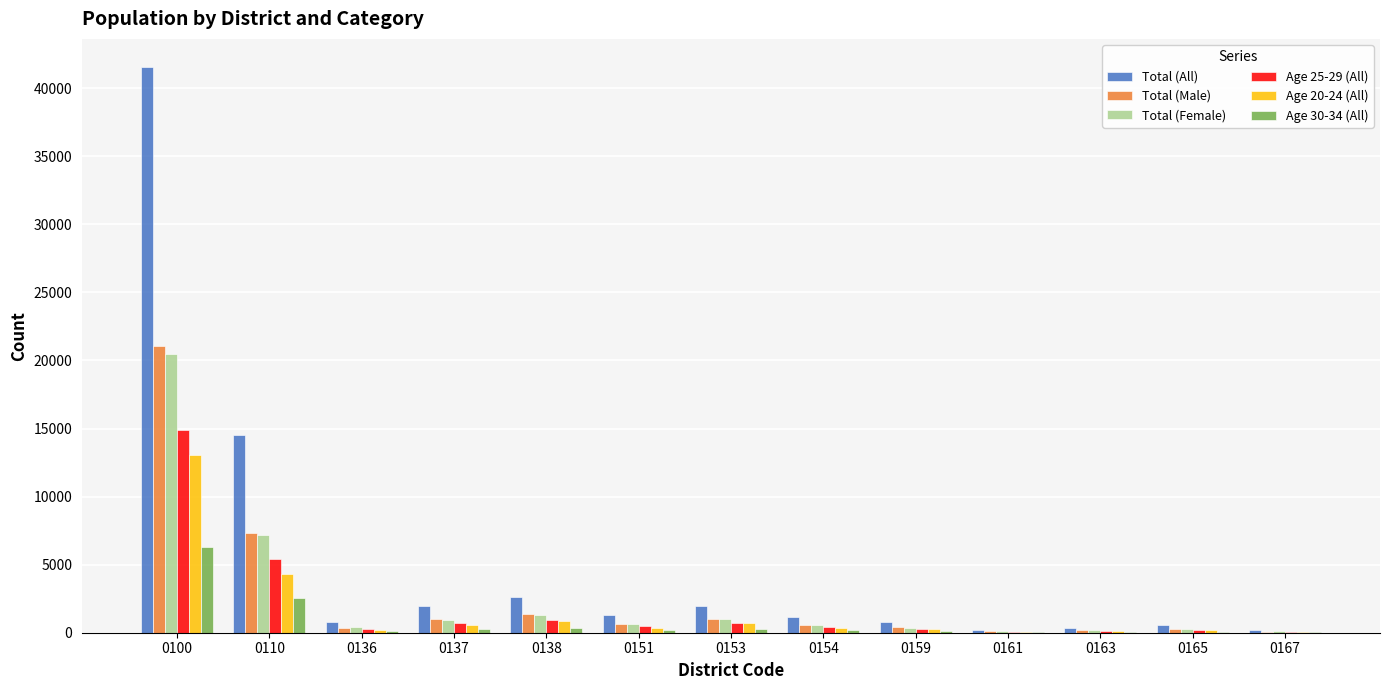

Does the chart contain stacked bars?

No